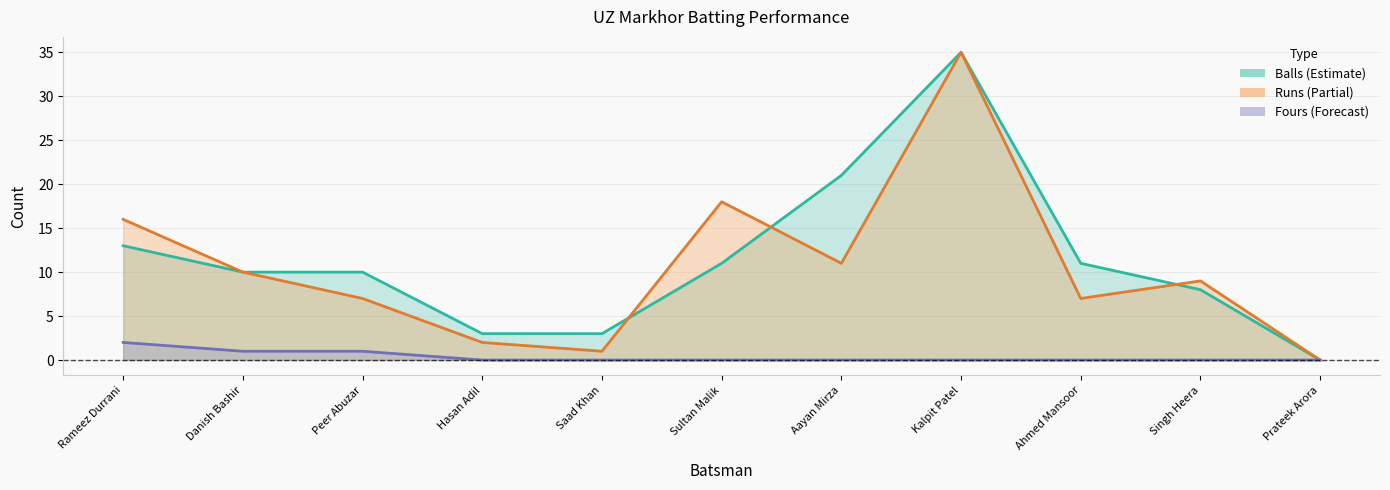

Which series changed the most between Sultan Malik and Kalpit Patel?

Balls